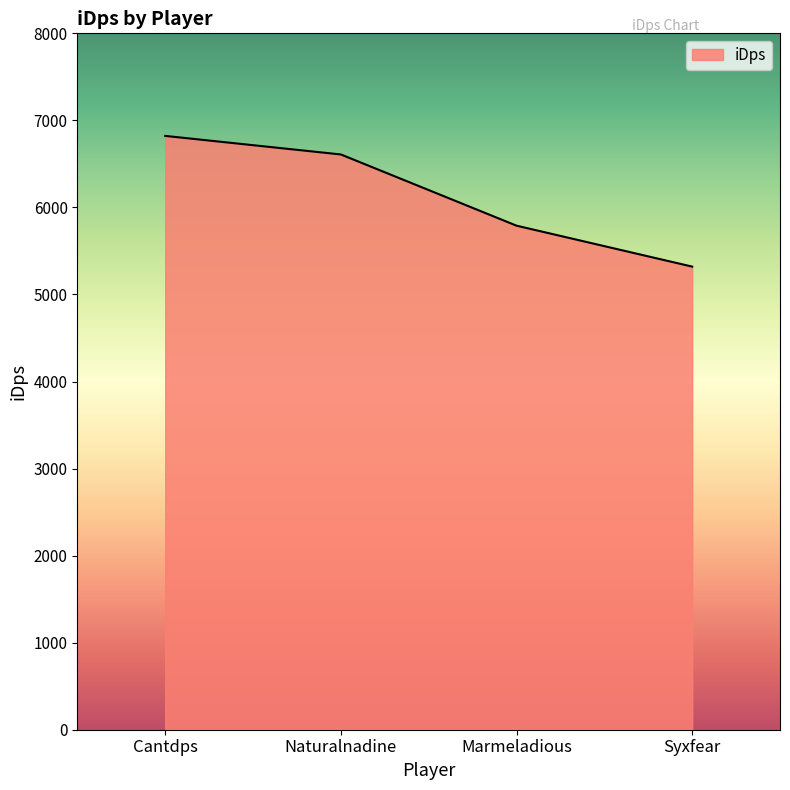

Reading right to left, what are all the values shown in this chart?

Syxfear=5320.1	Marmeladious=5790.4	Naturalnadine=6608.4	Cantdps=6821.7